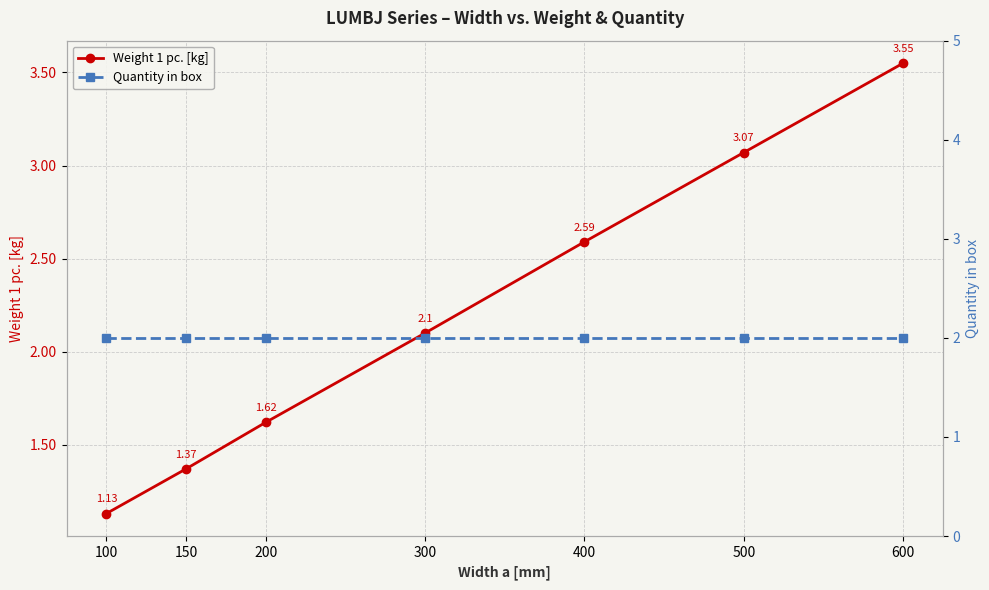

Which series changed the most between 150 and 400?

Weight 1 pc. [kg]